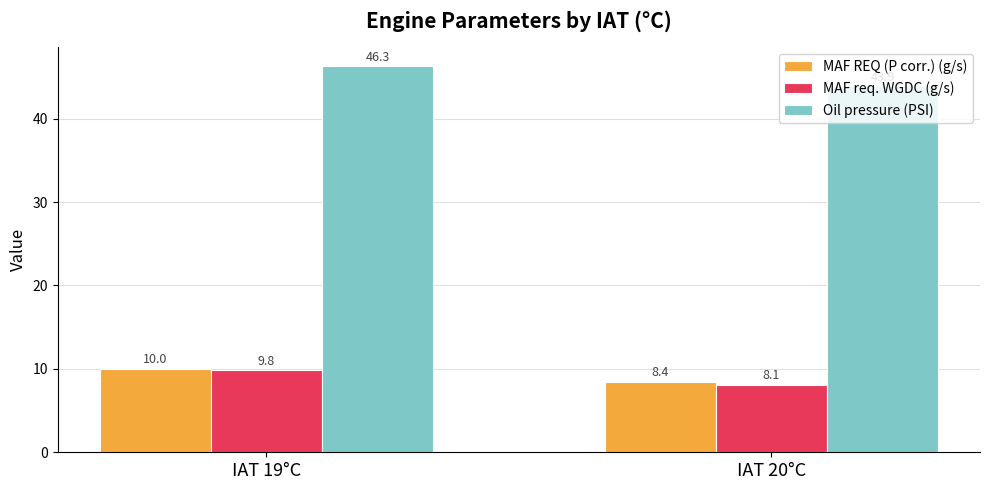

True or false: MAF REQ (P corr.) (g/s) has a value of 8.4 at IAT 20°C.

True